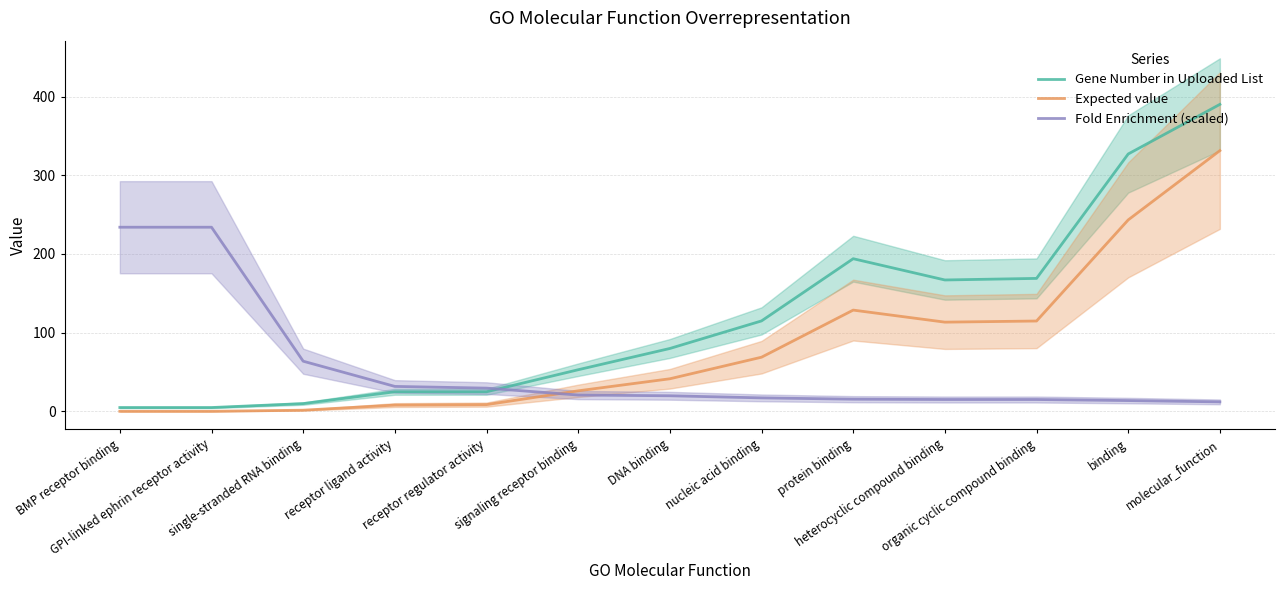

How many distinct data groups are displayed?

3